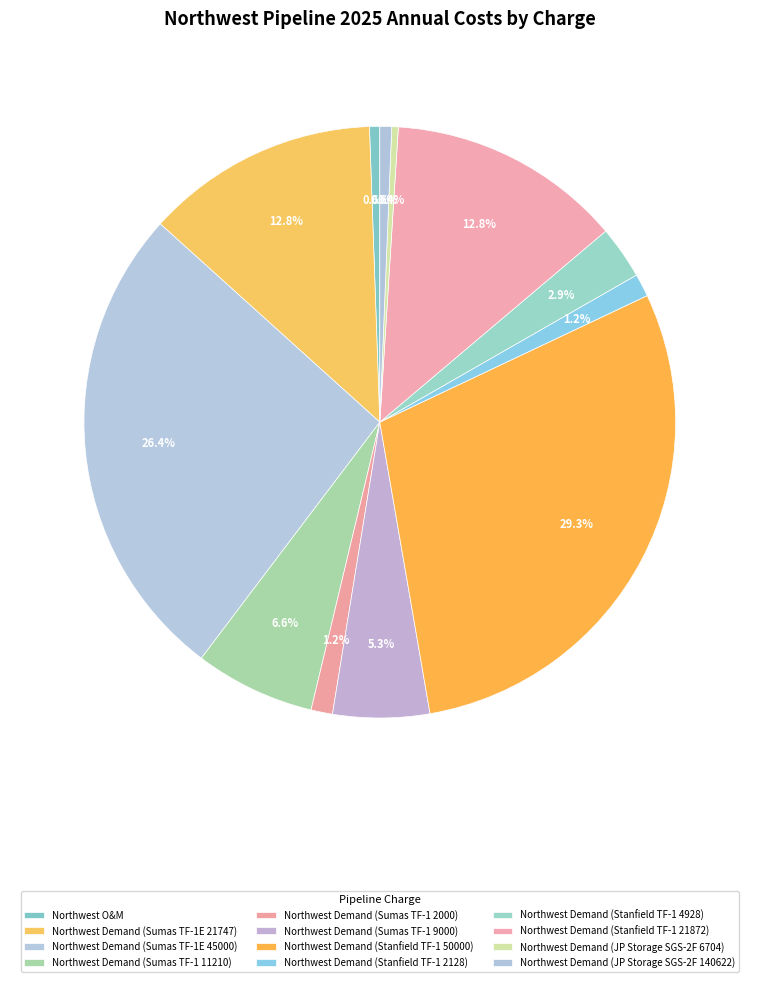

How many segments does this pie chart have?

12